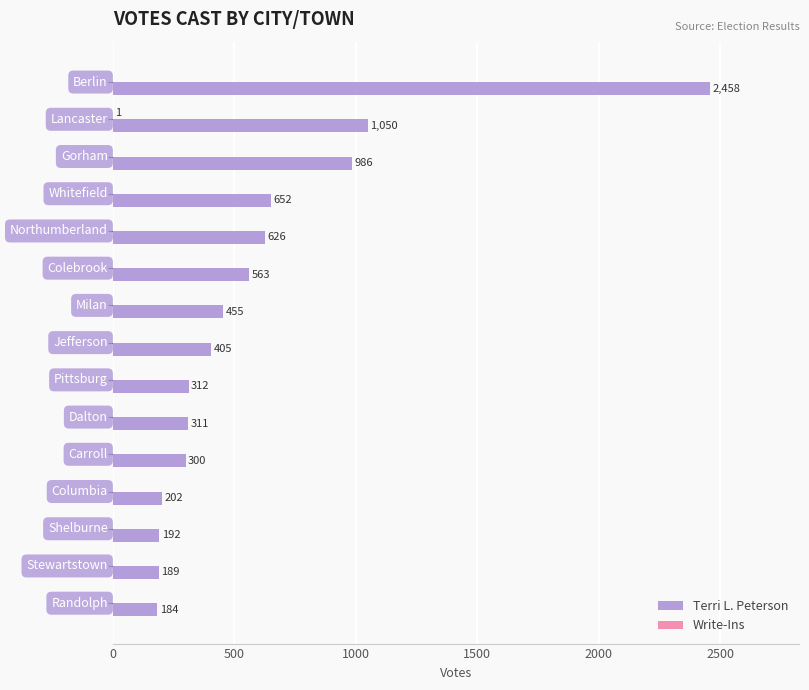

What is the maximum value for Terri L. Peterson?

2458